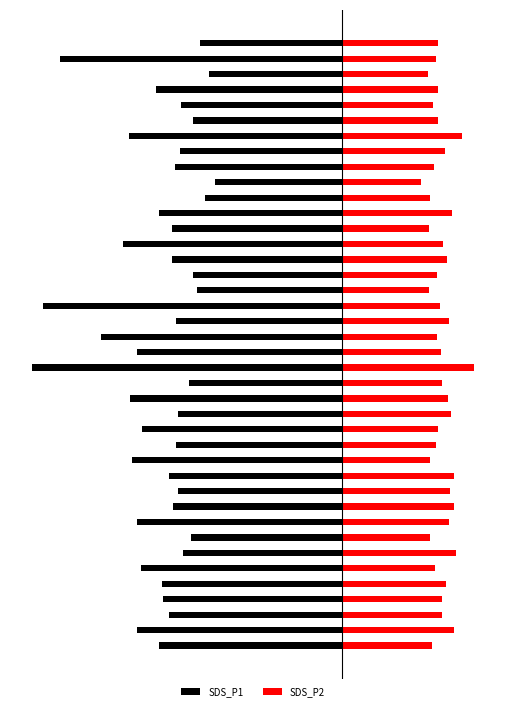

Is it true that SDS_P2 equals 4.7 at 26?

False